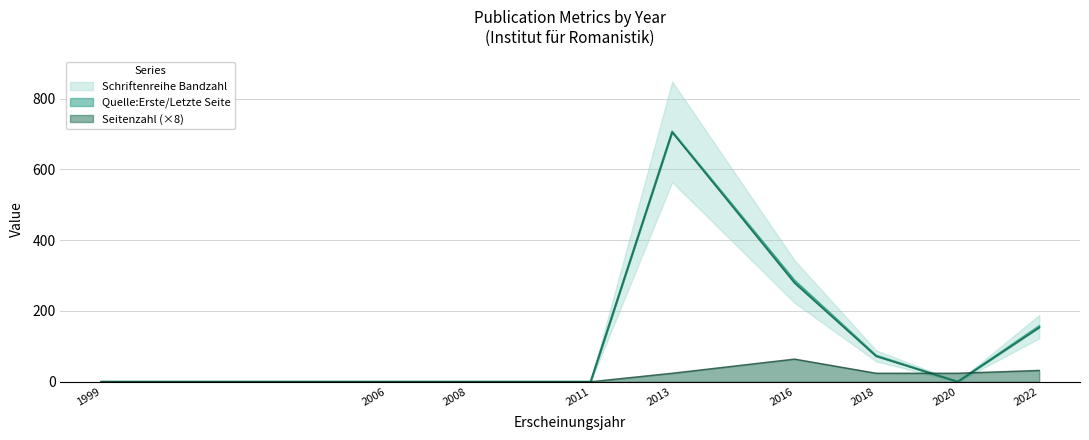

Which series ends up on top after the final intersection of Seitenzahl and Quelle:Erste Seite?

Quelle:Erste Seite